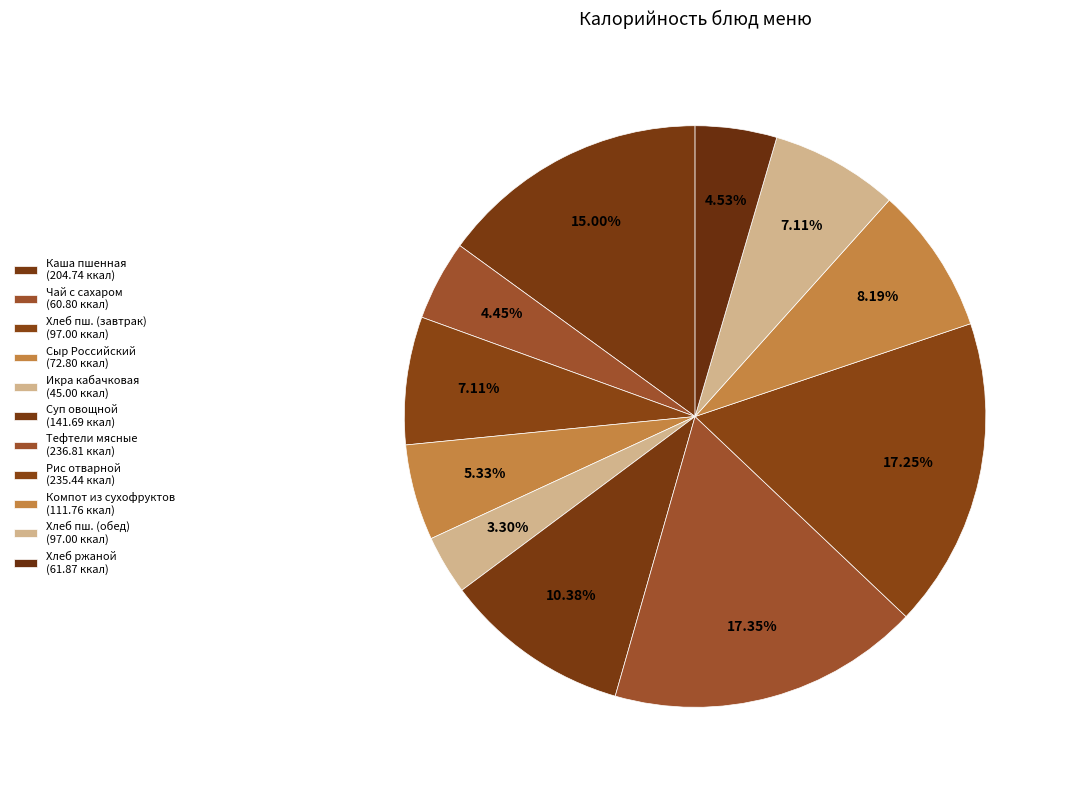

Count the number of slices in the pie.

11